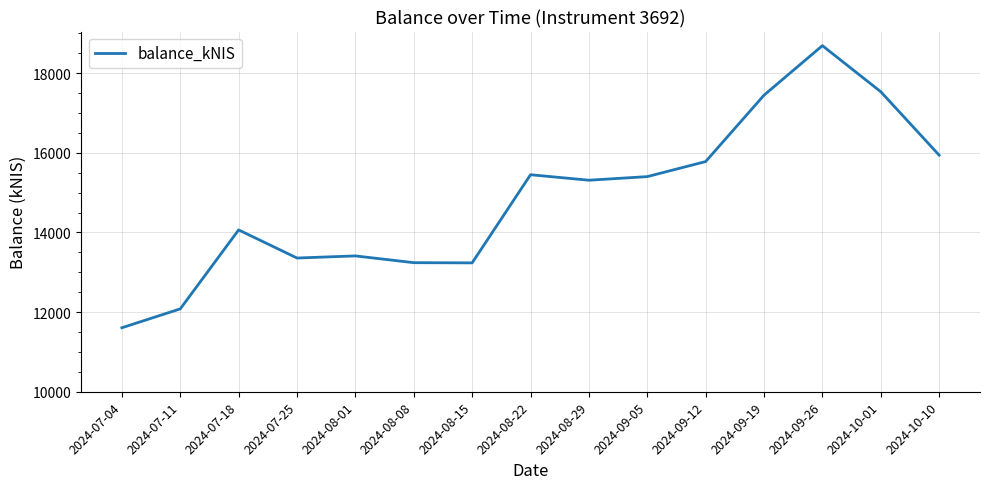

Which has a higher value, 2024-08-29 or 2024-08-01?

2024-08-29